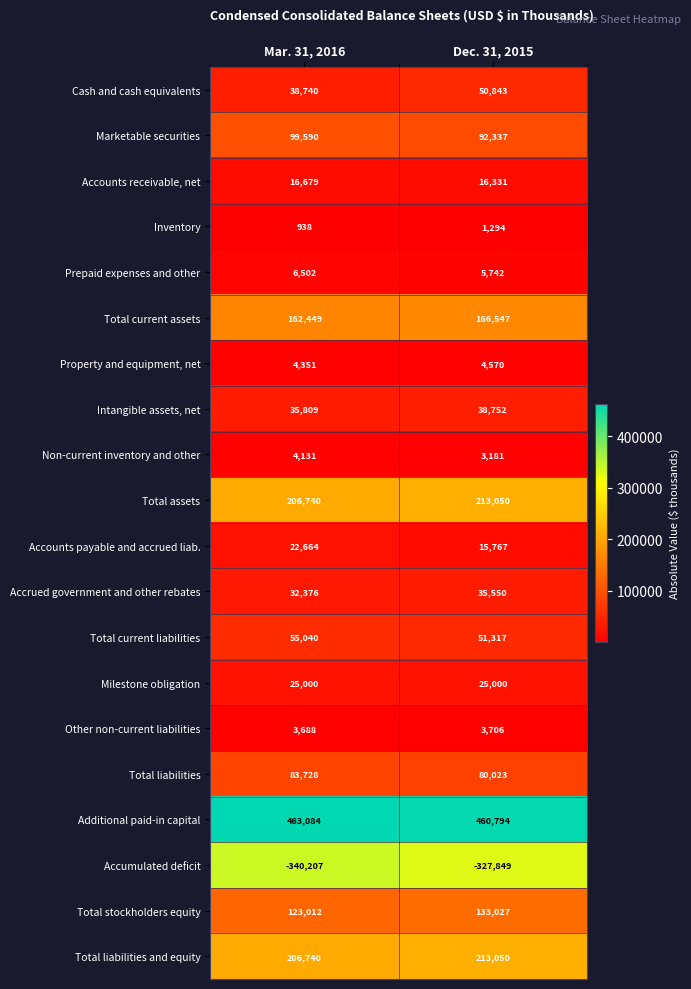

At which category is the sum across all series the highest?

Dec. 31, 2015